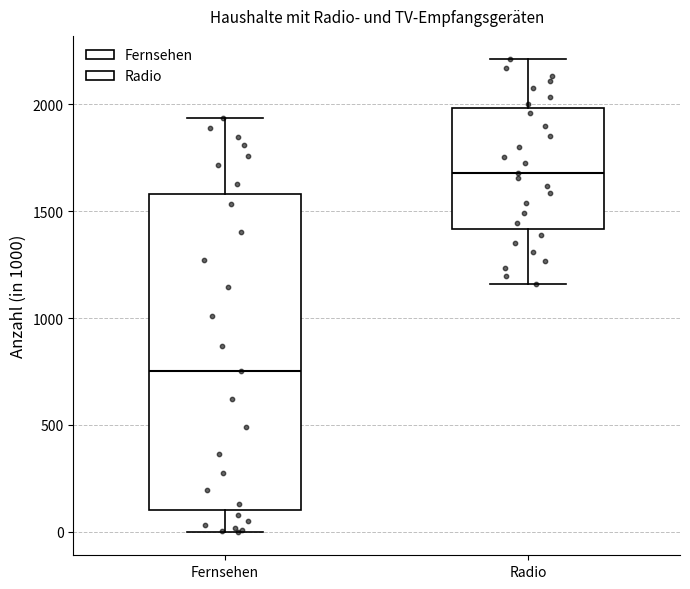

Comparing the boxes themselves (not the whiskers), which one is the tallest?

Fernsehen